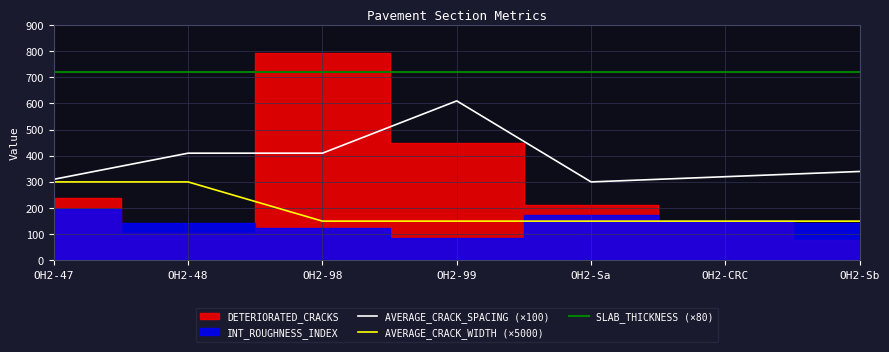

True or false: AVERAGE_CRACK_SPACING (×100) and SLAB_THICKNESS (×80) cross at least once.

False